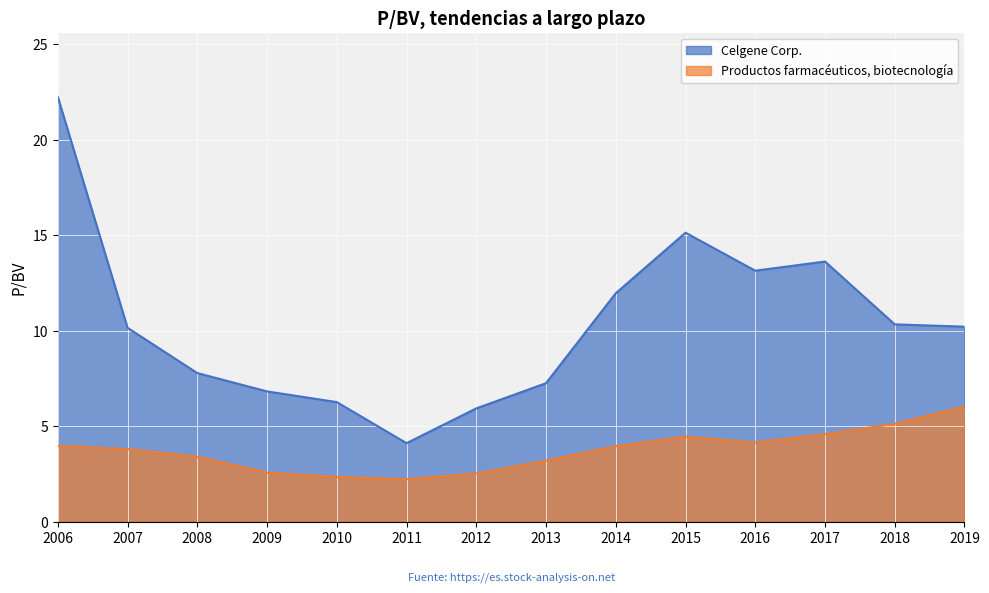

Which category has the lowest value in the Celgene Corp. series?

2011